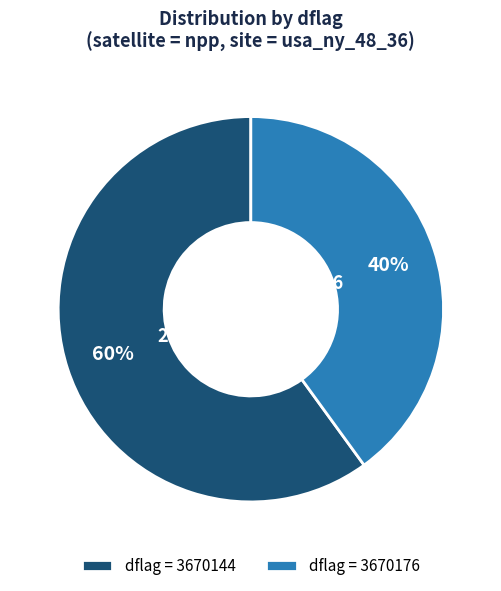

True or false: dflag = 3670144 accounts for 53% of the total.

False